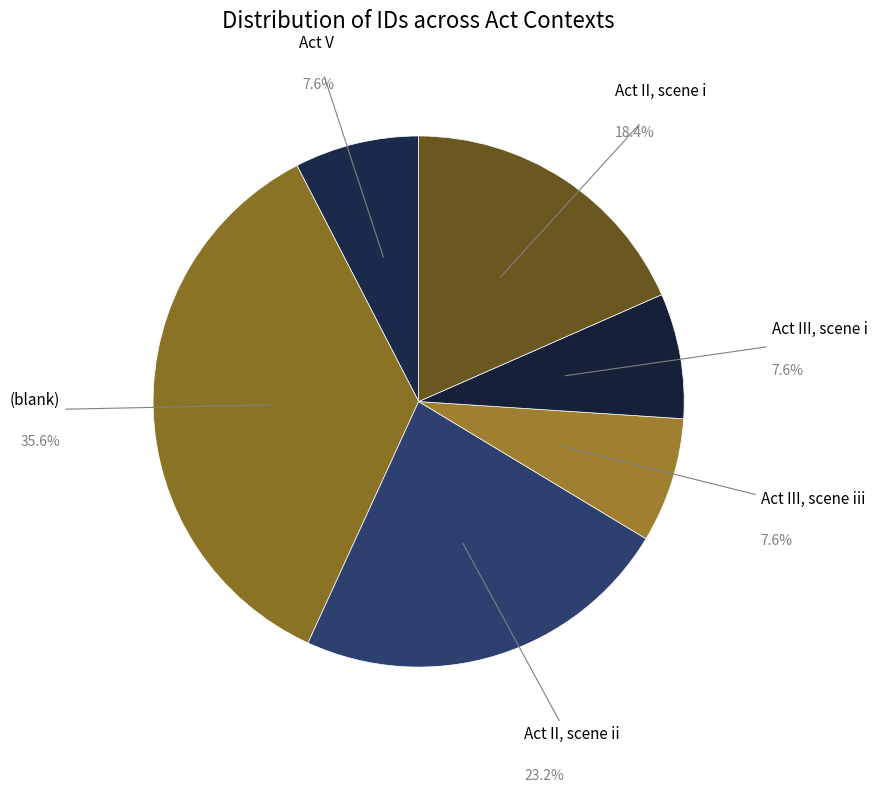

Approximately how many times larger is the value at Act II, scene i compared to Act II, scene ii?

0.8